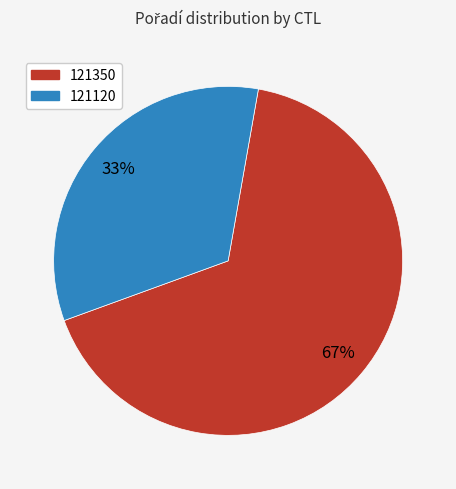

Which has a higher value, 121350 or 121120?

121350